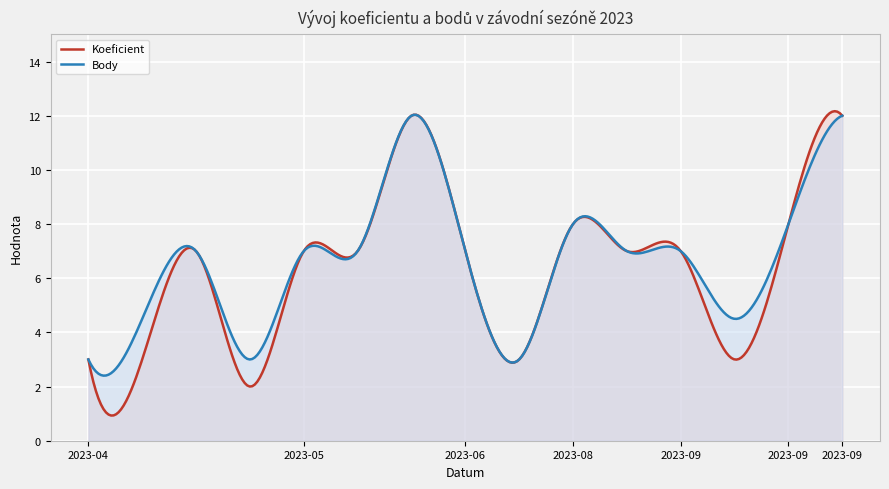

Which series changed the most between 2023-06-10 and 2023-08-05?

Koeficient